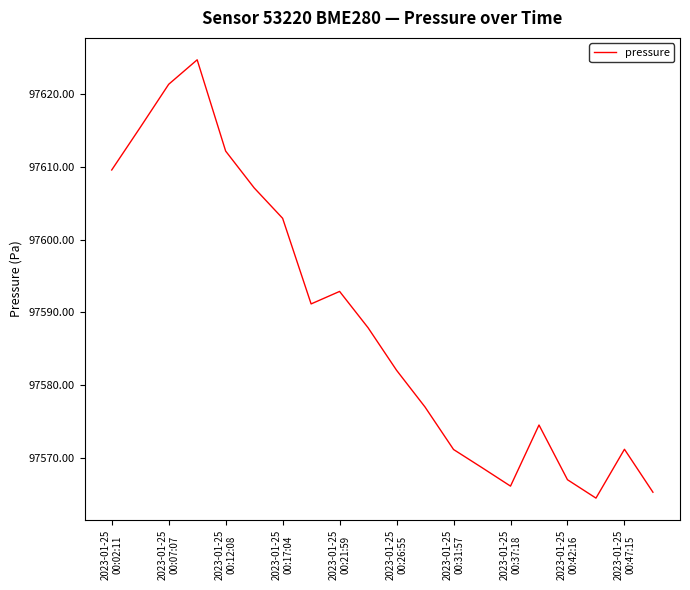

What is the difference between the maximum and minimum values?

60.3